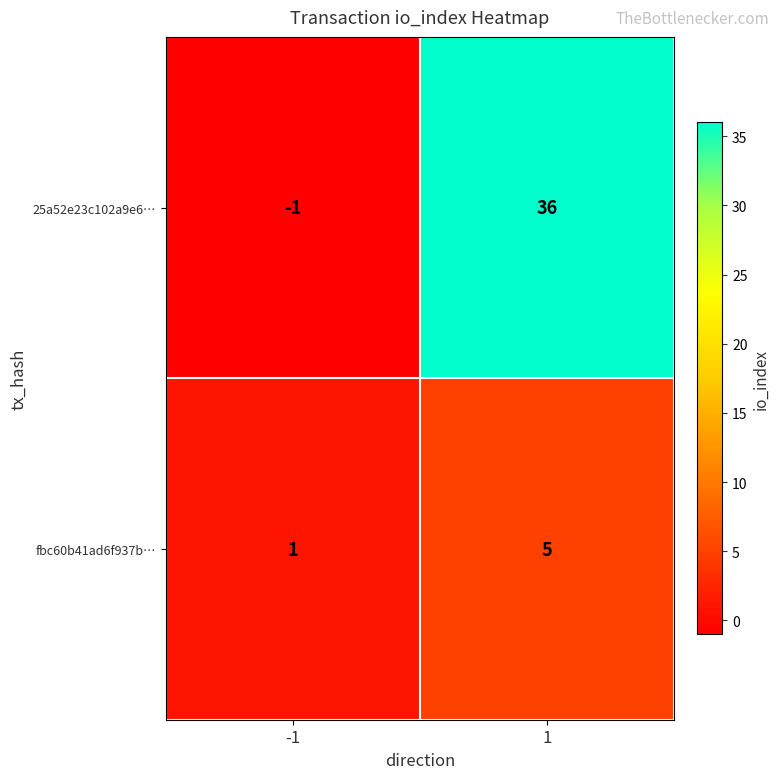

Which series has the largest total across all categories?

25a52e23c102a9e6…